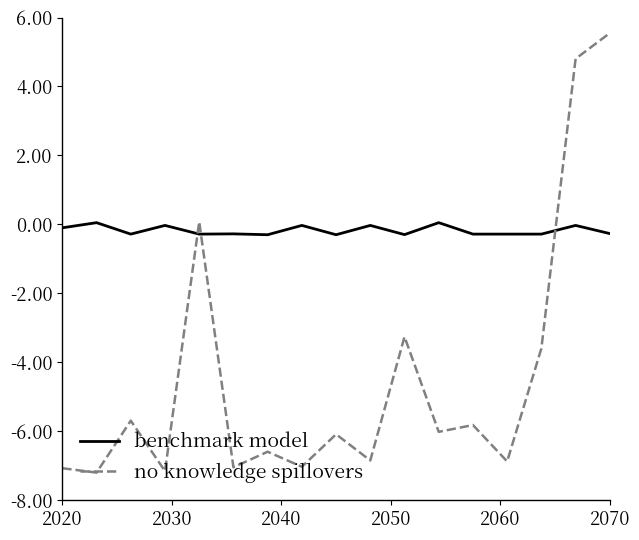

After their last crossing, which series has the higher values: benchmark model or no knowledge spillovers?

no knowledge spillovers